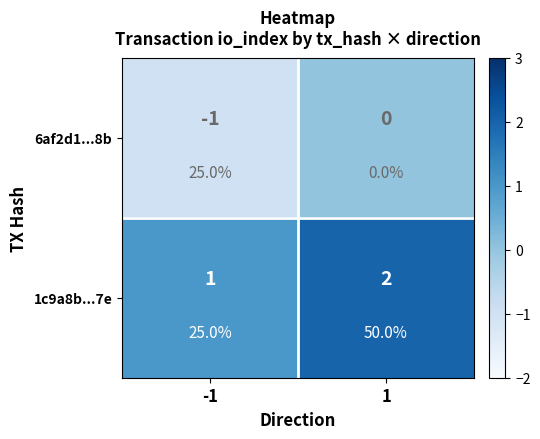

What is the difference between the maximum and minimum values in the 6af2d1...8b series?

1